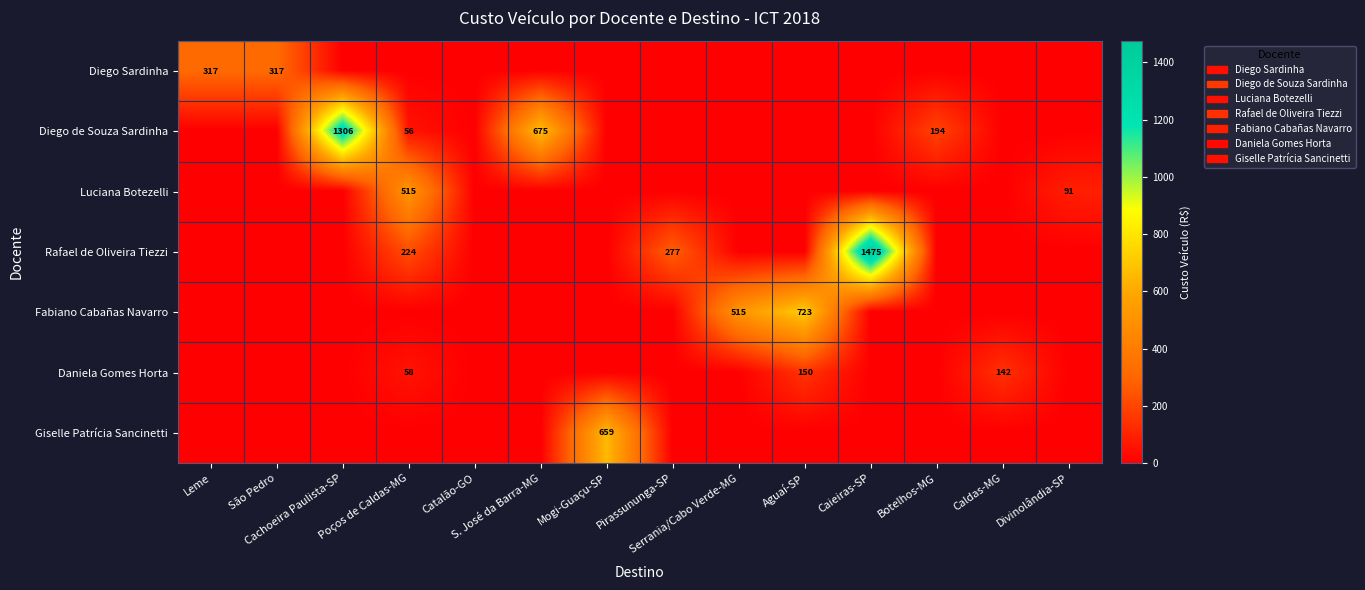

True or false: Fabiano Cabañas Navarro has a value of 0.0 at Caldas-MG.

True